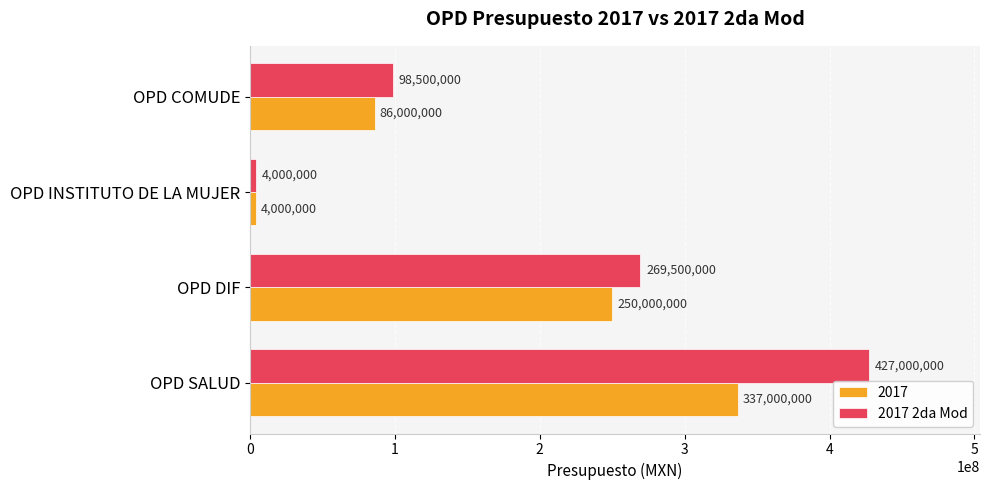

True or false: 2017 has a value of 146394438 at OPD COMUDE.

False